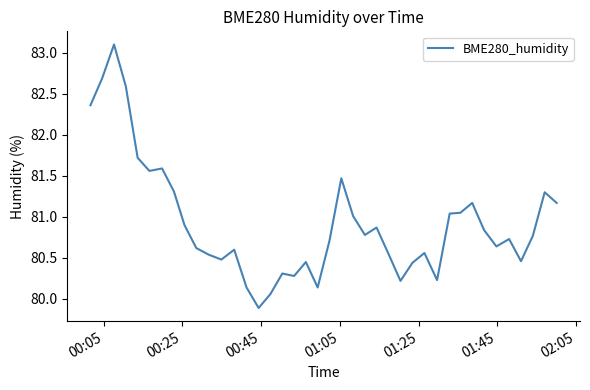

What is the smallest value displayed?

79.9